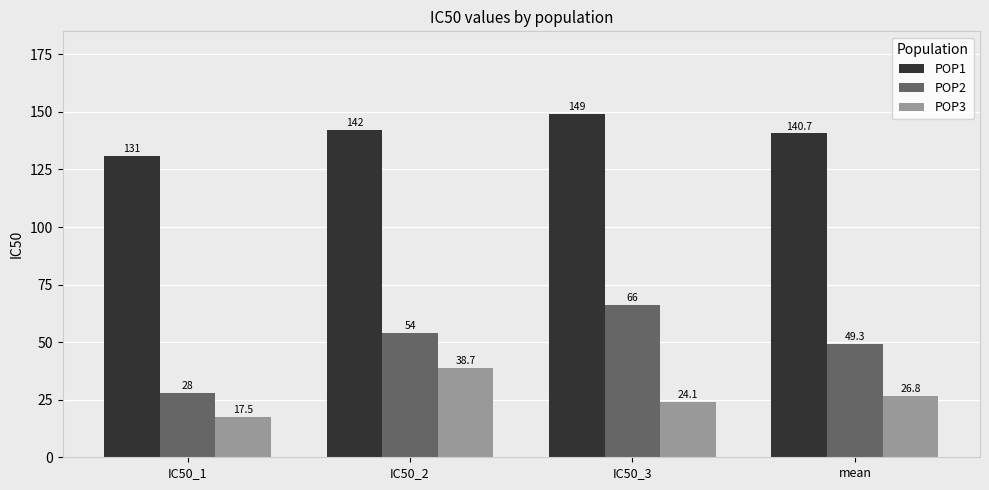

Which series changed the most between IC50_2 and mean?

POP3